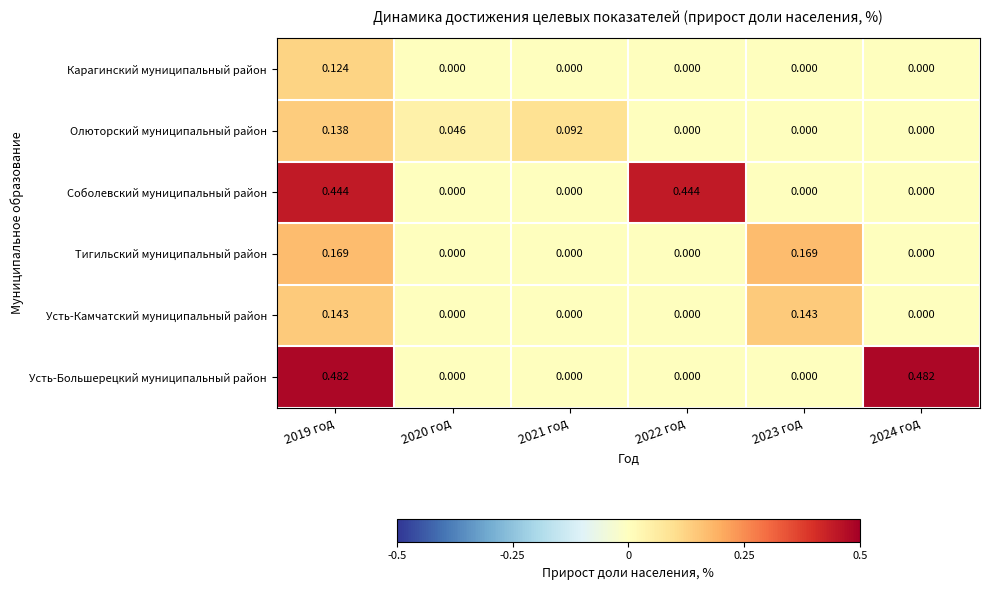

Which series has the largest total across all categories?

Усть-Большерецкий муниципальный район